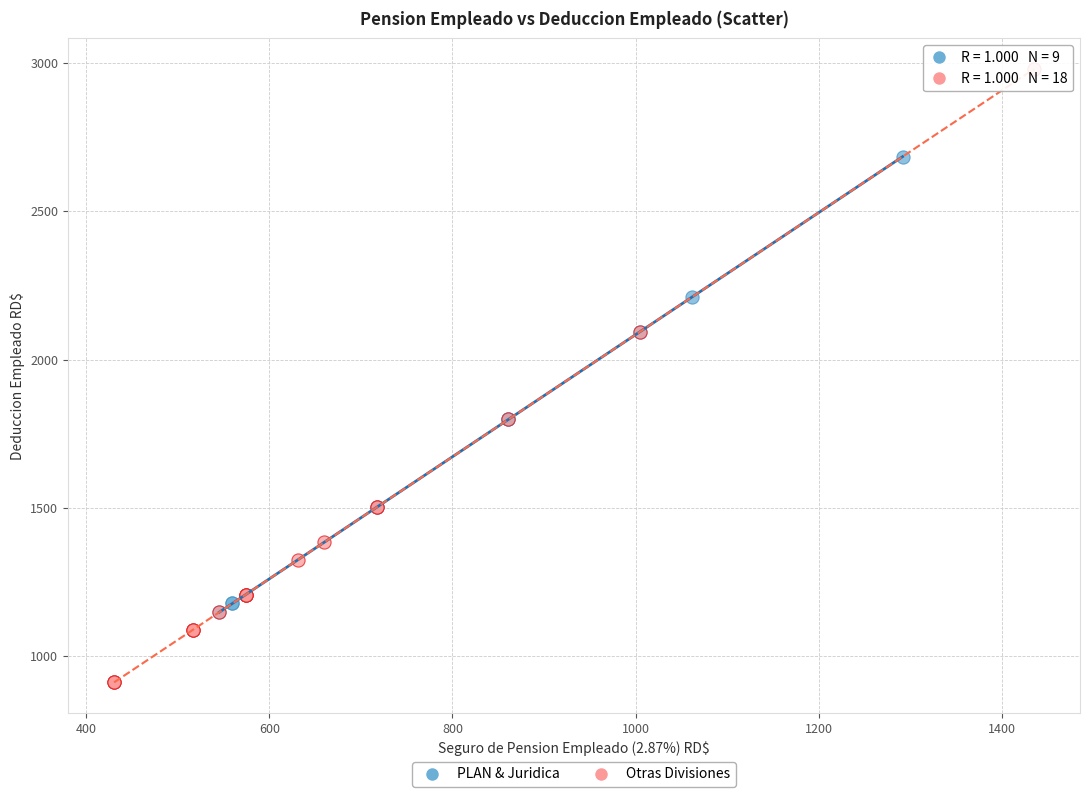

Which series contains the lowest Y value?

Otras Divisiones